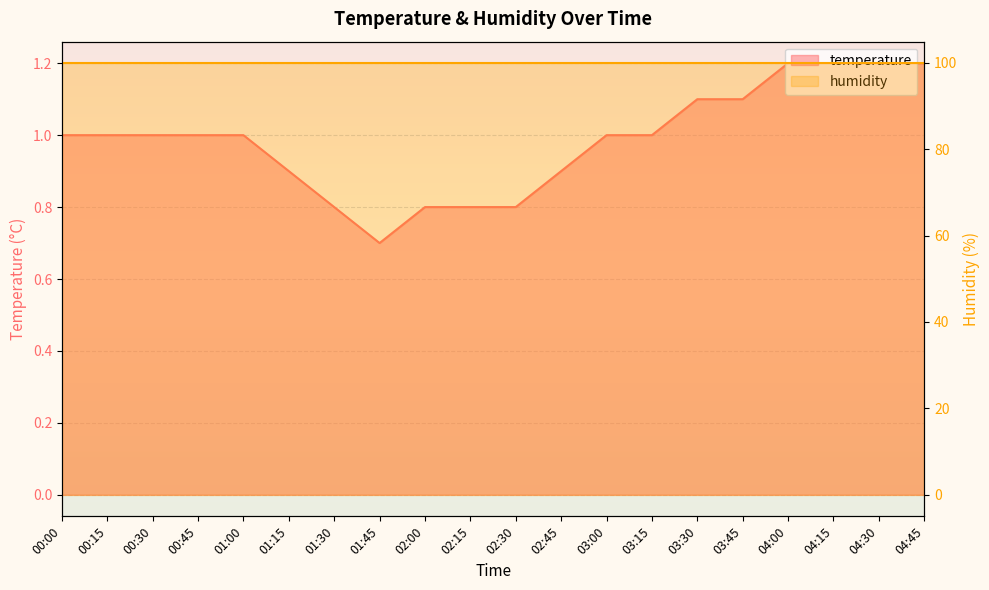

Reading left to right, transcribe all the data shown in this chart.

00:00=1.0	00:15=1.0	00:30=1.0	00:45=1.0	01:00=1.0	01:15=0.9	01:30=0.8	01:45=0.7	02:00=0.8	02:15=0.8	02:30=0.8	02:45=0.9	03:00=1.0	03:15=1.0	03:30=1.1	03:45=1.1	04:00=1.2	04:15=1.2	04:30=1.2	04:45=1.2